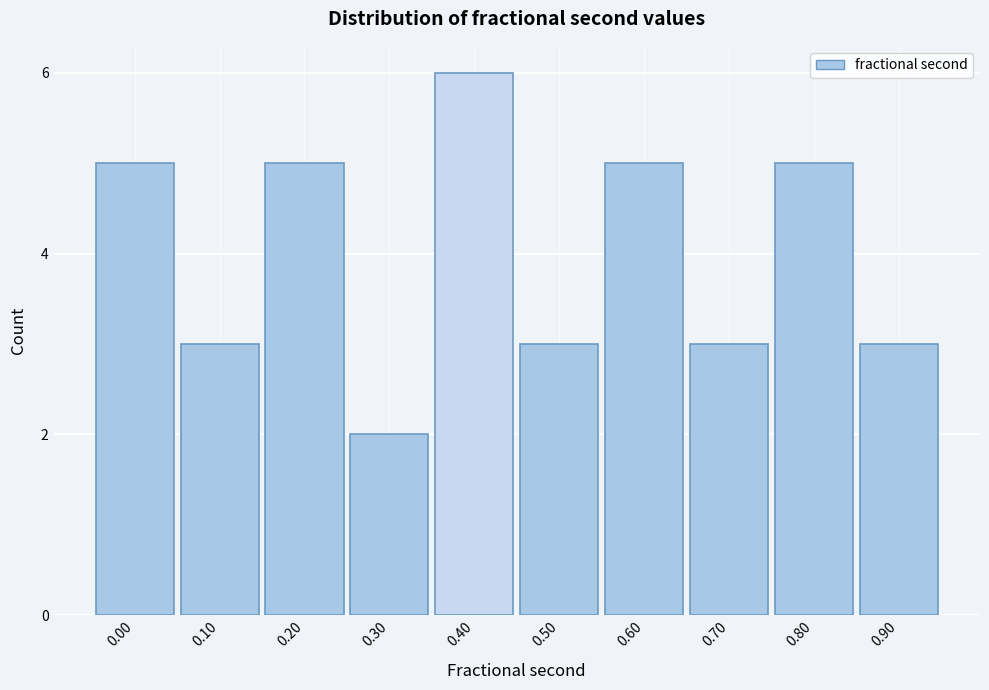

Reading left to right, what are all the values shown in this chart?

0.00=5	0.10=3	0.20=5	0.30=2	0.40=6	0.50=3	0.60=5	0.70=3	0.80=5	0.90=3